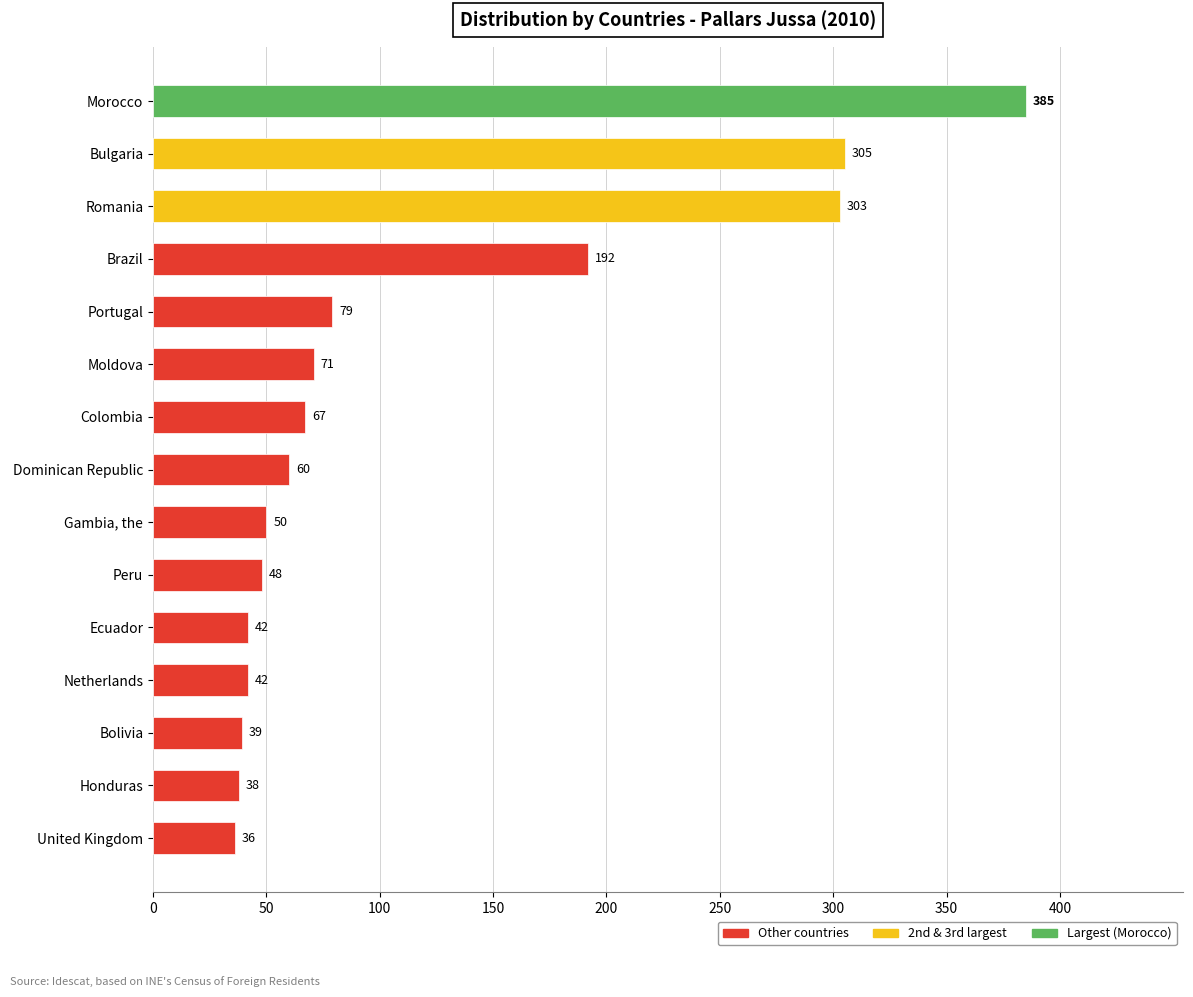

Reading bottom to top, list all the values displayed in this chart.

United Kingdom=36	Honduras=38	Bolivia=39	Netherlands=42	Ecuador=42	Peru=48	Gambia, the=50	Dominican Republic=60	Colombia=67	Moldova=71	Portugal=79	Brazil=192	Romania=303	Bulgaria=305	Morocco=385